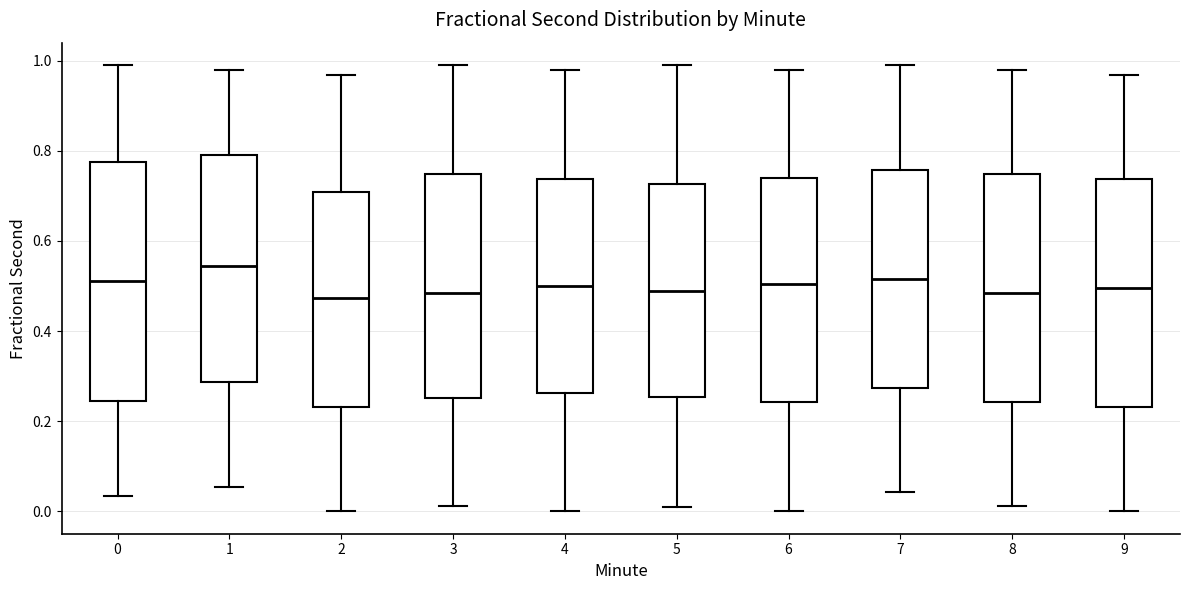

Reading left to right, transcribe this box plot: for each box, give where its median line is, the range the box spans, and where its two whiskers end, as read against the y-axis. The values are not printed on the chart, so give them approximately, as read against the axis.

0: median 0.52, box 0.24 to 0.78, whiskers 0.04 to 0.98
1: median 0.54, box 0.28 to 0.80, whiskers 0.06 to 0.98
2: median 0.48, box 0.24 to 0.70, whiskers 0.00 to 0.96
3: median 0.48, box 0.26 to 0.74, whiskers 0.02 to 1.00
4: median 0.50, box 0.26 to 0.74, whiskers 0.00 to 0.98
5: median 0.48, box 0.26 to 0.72, whiskers 0.02 to 0.98
6: median 0.50, box 0.24 to 0.74, whiskers 0.00 to 0.98
7: median 0.52, box 0.28 to 0.76, whiskers 0.04 to 0.98
8: median 0.48, box 0.24 to 0.74, whiskers 0.02 to 0.98
9: median 0.50, box 0.24 to 0.74, whiskers 0.00 to 0.96